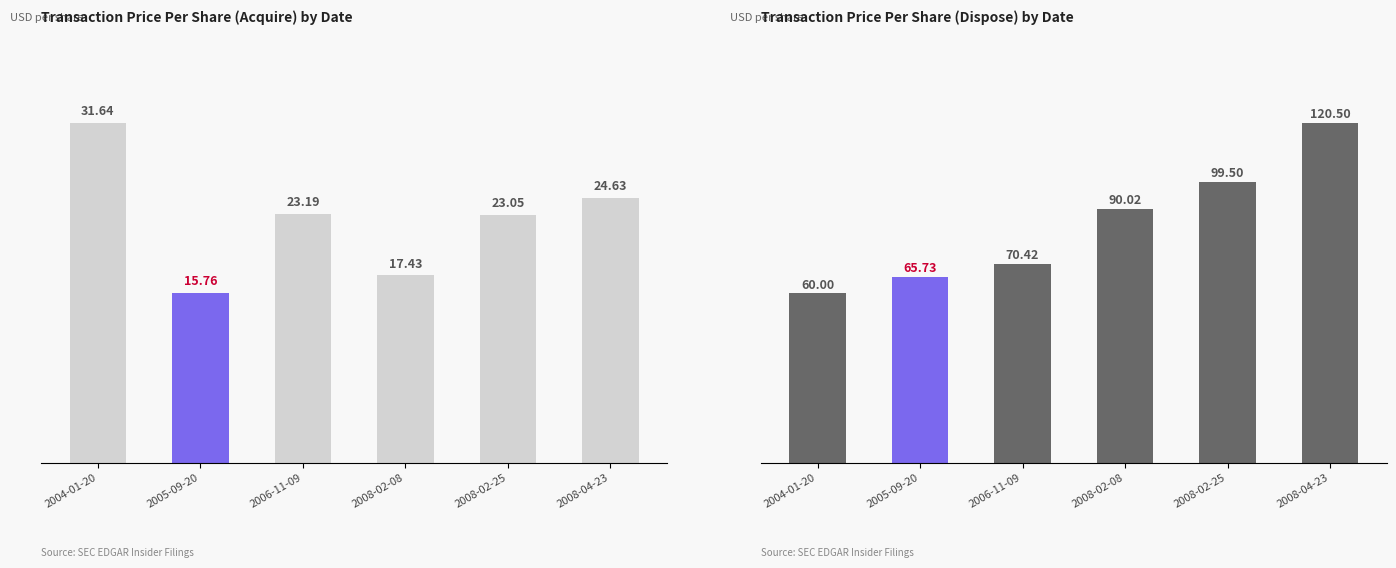

List the labels in order of Dispose (S) value, smallest first.

2004-01-20, 2005-09-20, 2006-11-09, 2008-02-08, 2008-02-25, 2008-04-23